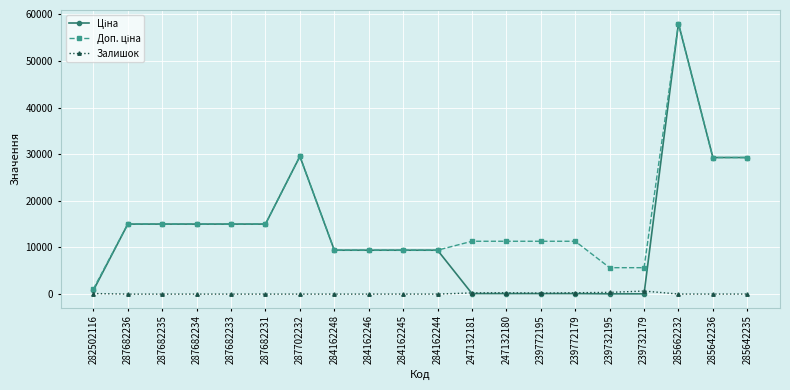

What is the spread (max minus min) of values at 287682233?

15019.2